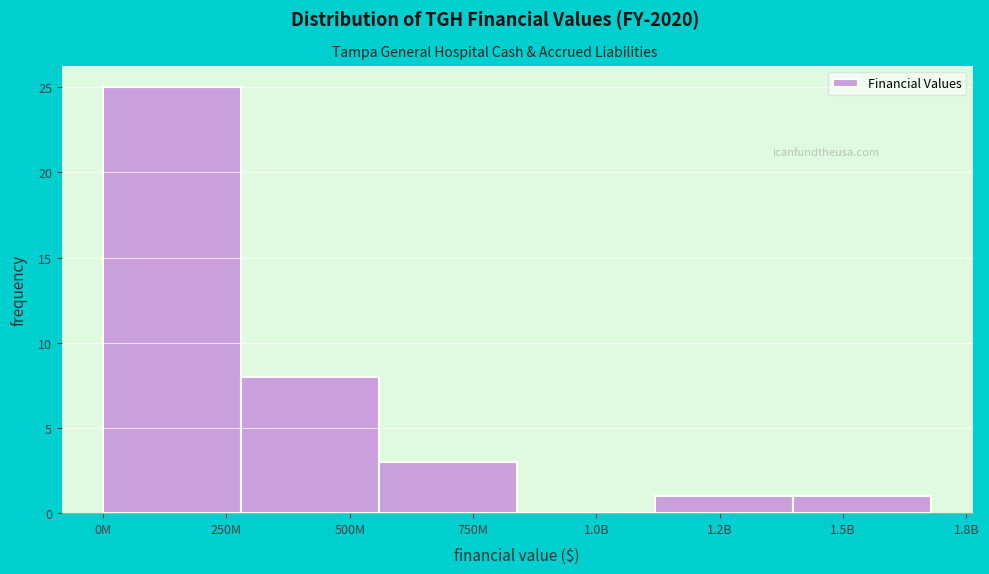

Reading left to right, list all the values displayed in this chart.

250M=25	500M=8	750M=3	1.0B=0	1.2B=1	1.5B=1